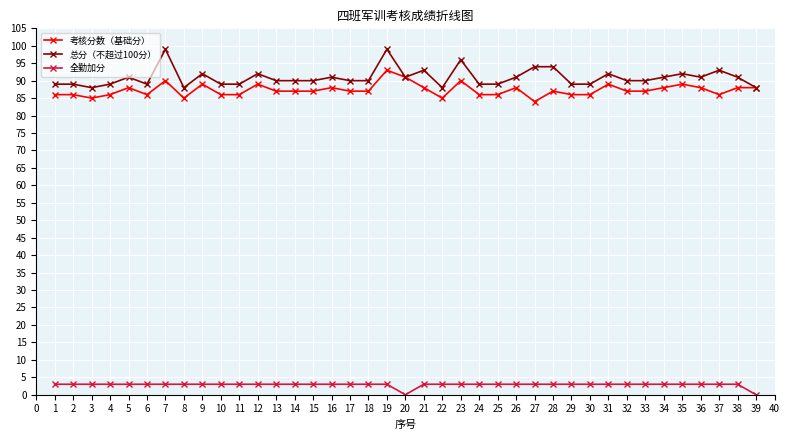

Which series has the largest range (max minus min)?

总分（不超过100分）